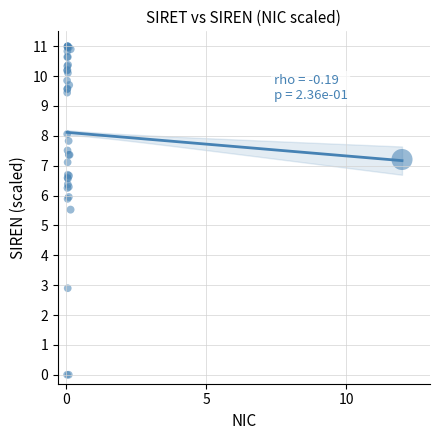

What Y value in the scatter plot is closest to 5?

5.5